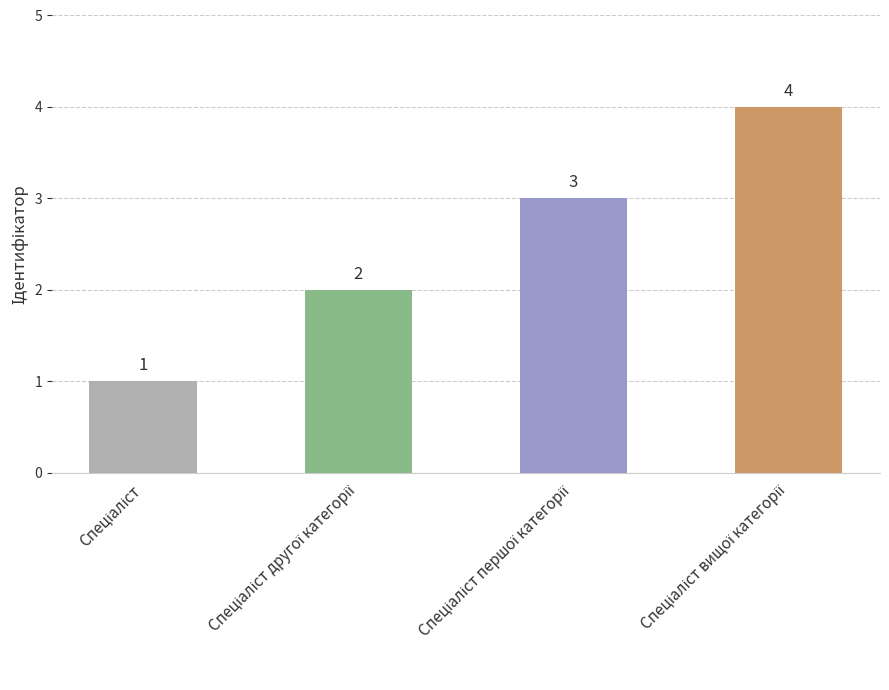

What is the value of the 3rd bar from the left?

3